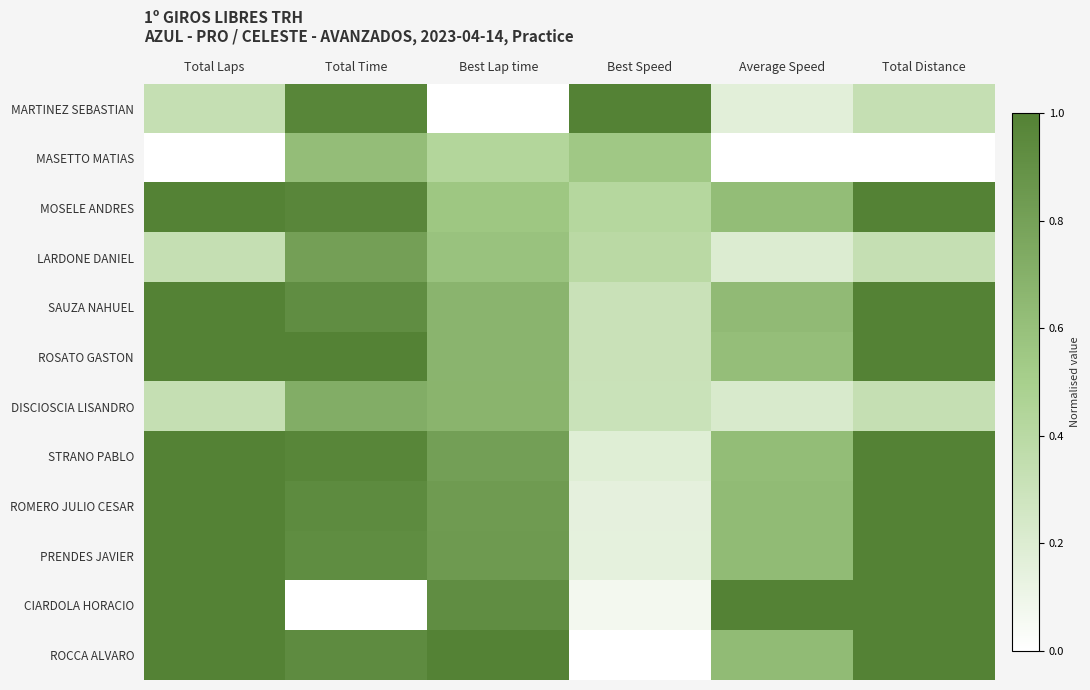

List the series in order of their peak value, highest first.

MARTINEZ SEBASTIAN, MOSELE ANDRES, SAUZA NAHUEL, ROSATO GASTON, STRANO PABLO, ROMERO JULIO CESAR, PRENDES JAVIER, CIARDOLA HORACIO, ROCCA ALVARO, LARDONE DANIEL, DISCIOSCIA LISANDRO, MASETTO MATIAS